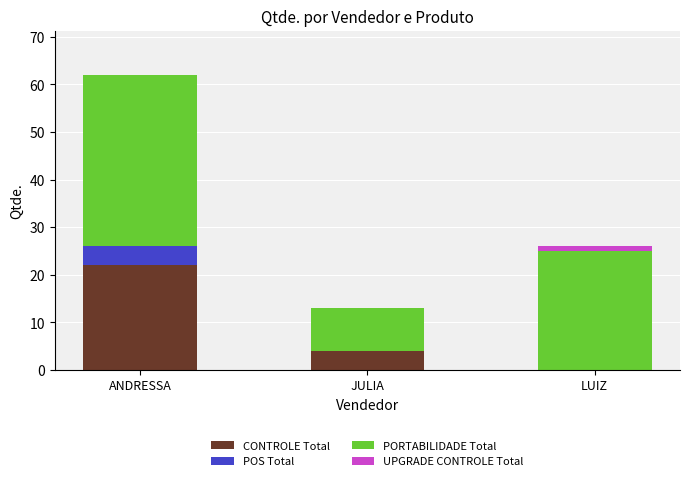

How many values in CONTROLE Total are above zero?

2